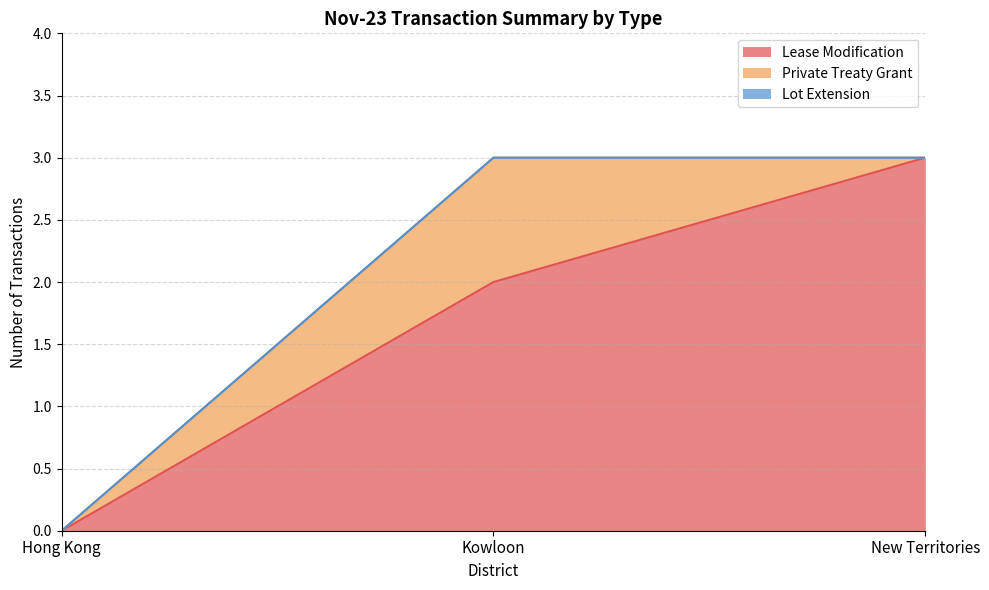

Which series has the widest spread of values?

Lease Modification